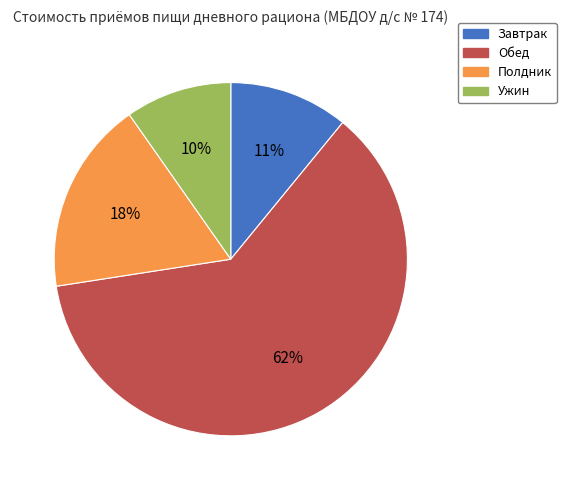

Is the sum of Обед and Полдник greater than half?

Yes